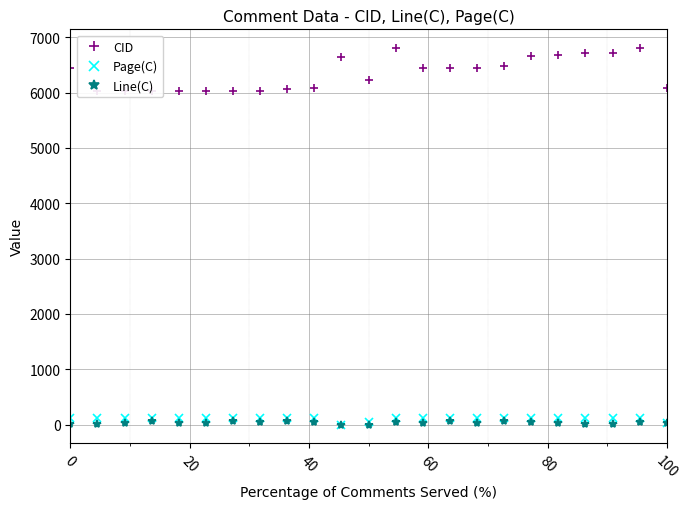

True or false: Page(C) has more than 2 interior local peaks.

True